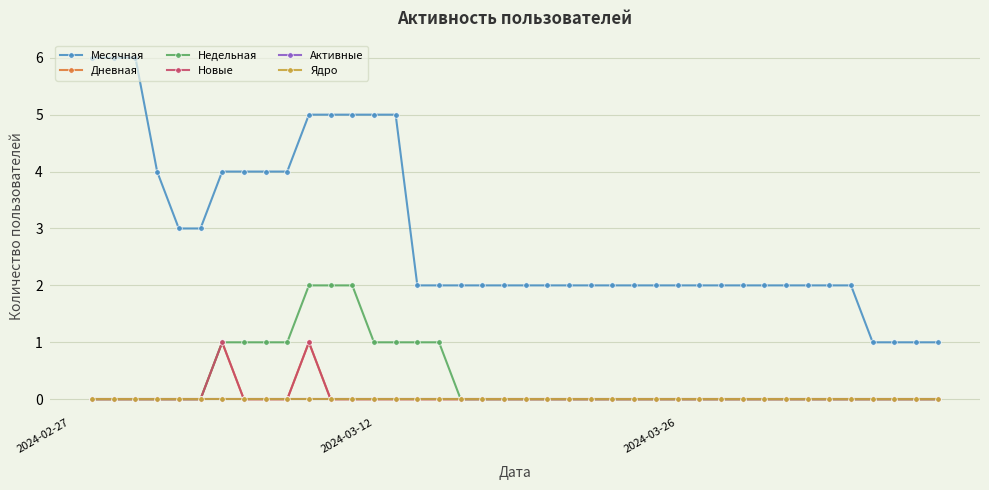

Reading left to right, what are all the values shown in this chart?

Месячная: 6	6	6	4	3	3	4	4	4	4	5	5	5	5	5	2	2	2	2	2	2	2	2	2	2	2	2	2	2	2	2	2	2	2	2	2	1	1	1	1
Дневная: 0	0	0	0	0	0	1	0	0	0	1	0	0	0	0	0	0	0	0	0	0	0	0	0	0	0	0	0	0	0	0	0	0	0	0	0	0	0	0	0
Недельная: 0	0	0	0	0	0	1	1	1	1	2	2	2	1	1	1	1	0	0	0	0	0	0	0	0	0	0	0	0	0	0	0	0	0	0	0	0	0	0	0
Новые: 0	0	0	0	0	0	1	0	0	0	1	0	0	0	0	0	0	0	0	0	0	0	0	0	0	0	0	0	0	0	0	0	0	0	0	0	0	0	0	0
Активные: 0	0	0	0	0	0	0	0	0	0	0	0	0	0	0	0	0	0	0	0	0	0	0	0	0	0	0	0	0	0	0	0	0	0	0	0	0	0	0	0
Ядро: 0	0	0	0	0	0	0	0	0	0	0	0	0	0	0	0	0	0	0	0	0	0	0	0	0	0	0	0	0	0	0	0	0	0	0	0	0	0	0	0